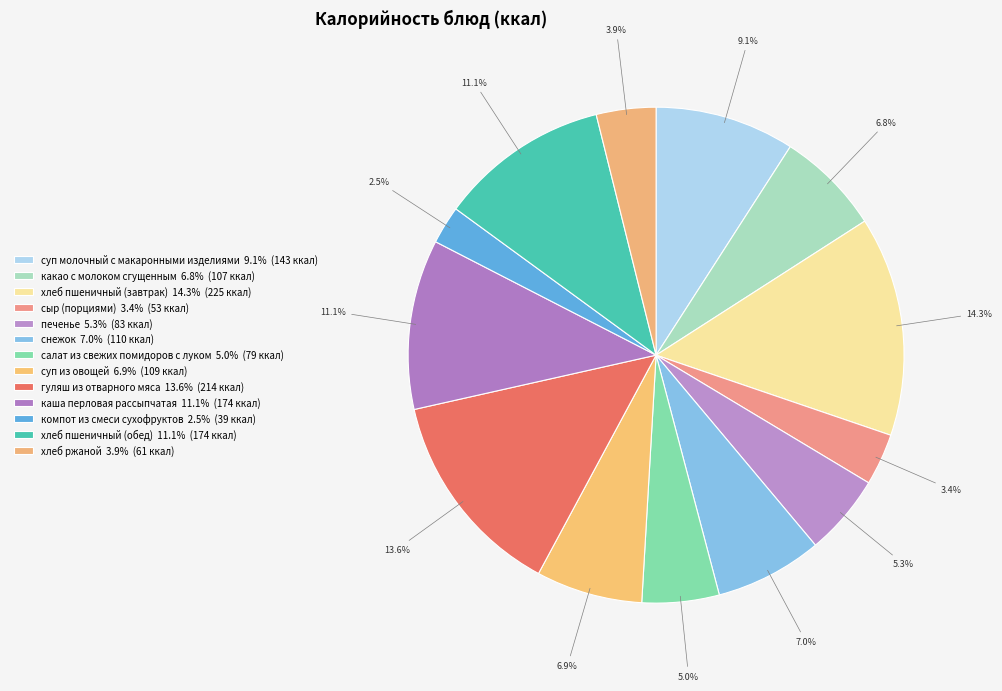

What percentage is the гуляш из отварного мяса slice, to the nearest percent?

14%